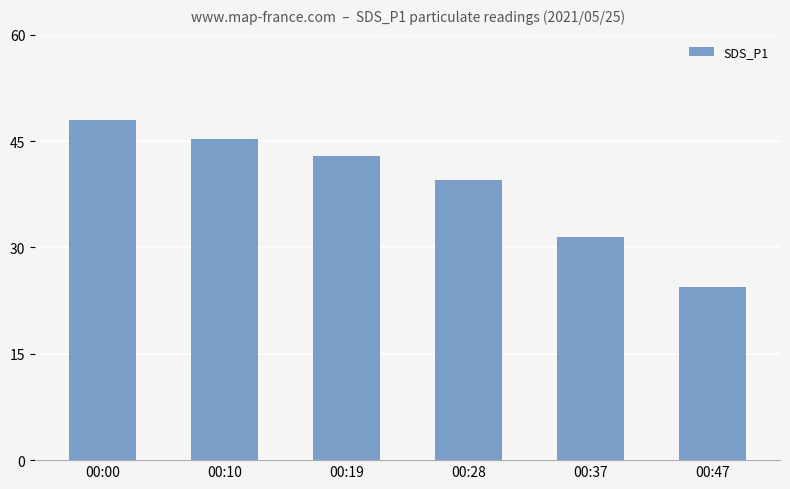

List the labels in order of value, largest first.

00:00, 00:10, 00:19, 00:28, 00:37, 00:47